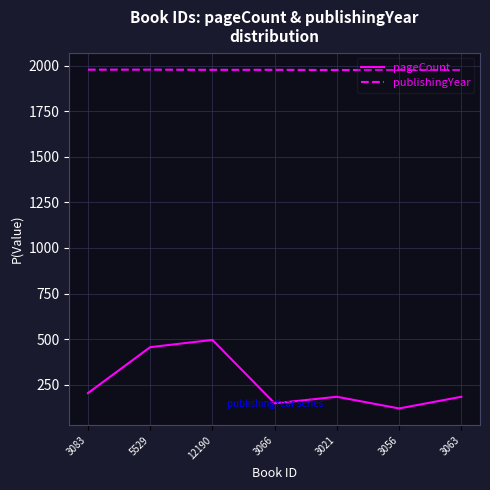

Rank the series by their average value, from lowest to highest.

pageCount, publishingYear